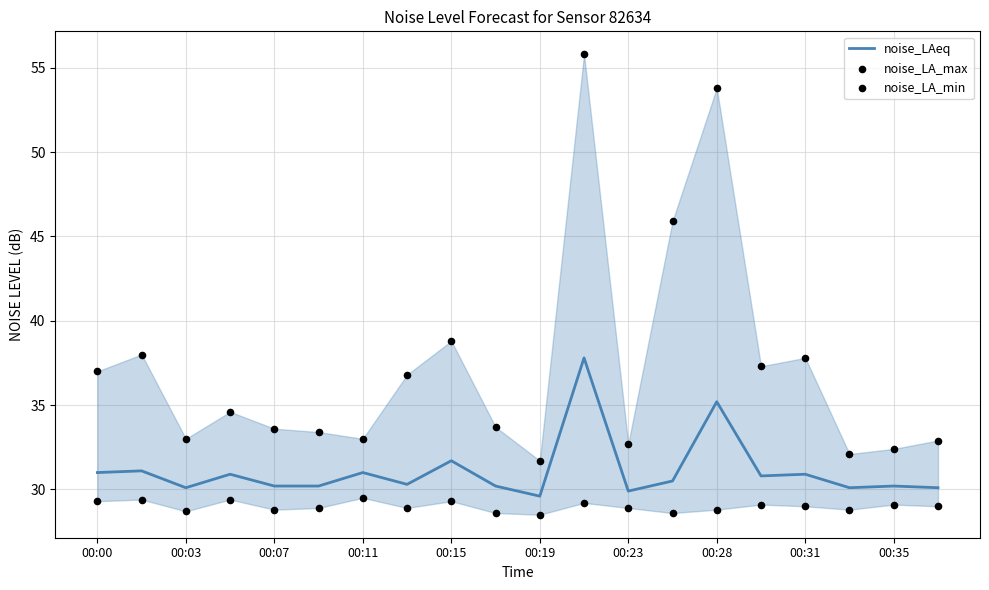

At which category is the sum across all series the highest?

11